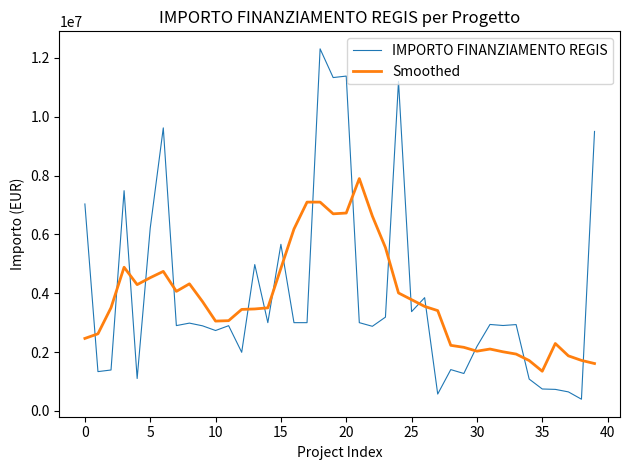

What is the minimum value shown in the chart?

398100.0